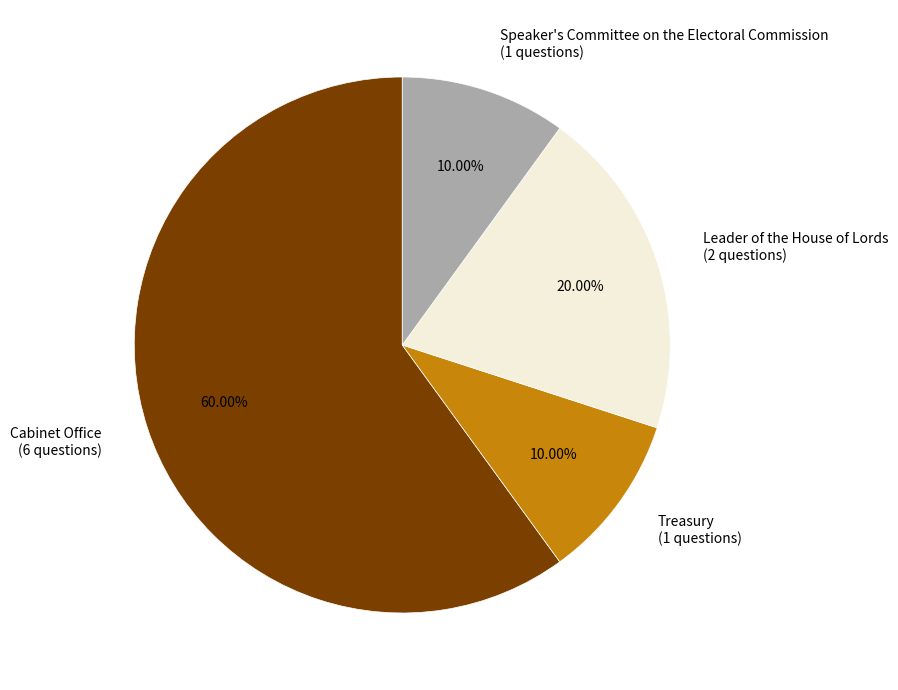

Does Cabinet Office represent more than half of the total?

Yes